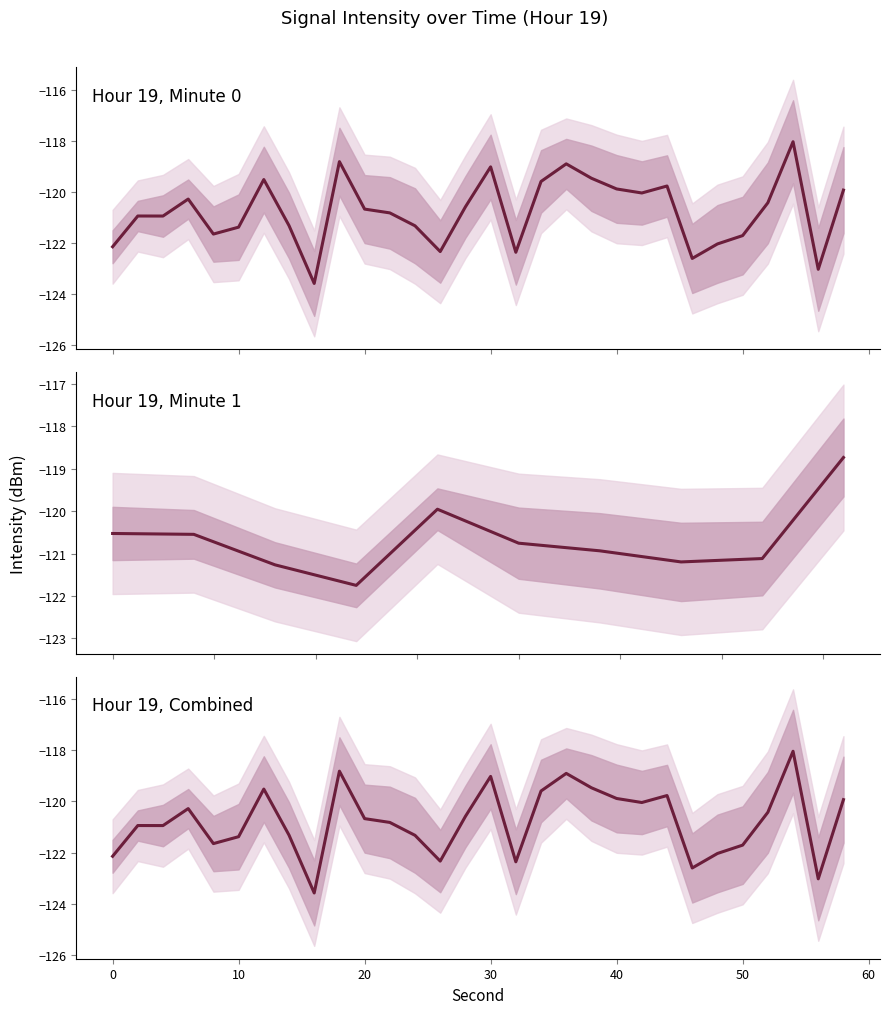

What is the value of the 13th point from the left?

-121.3